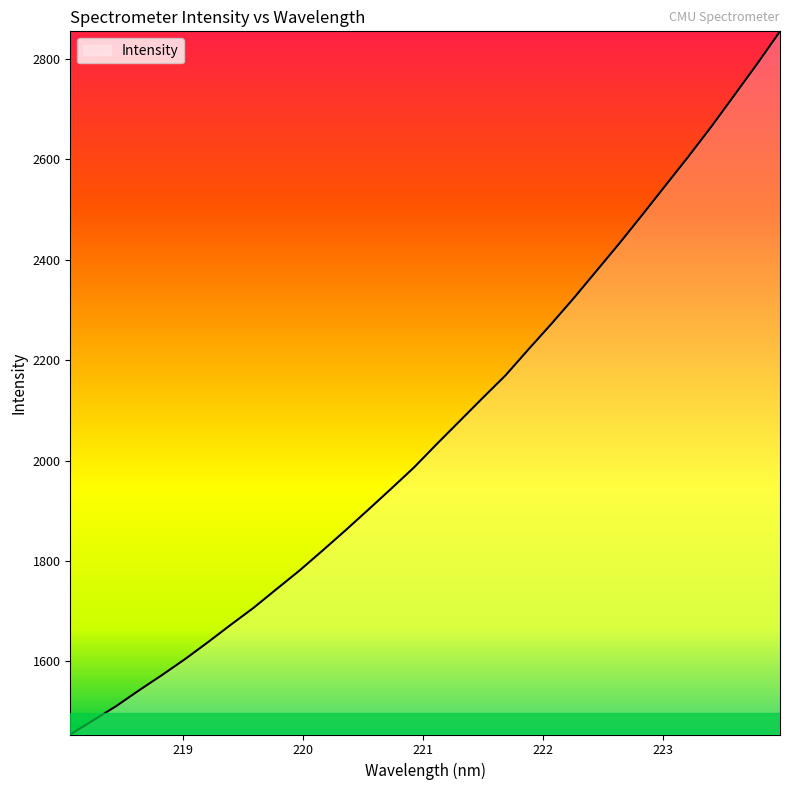

How many lines are shown in the chart?

1